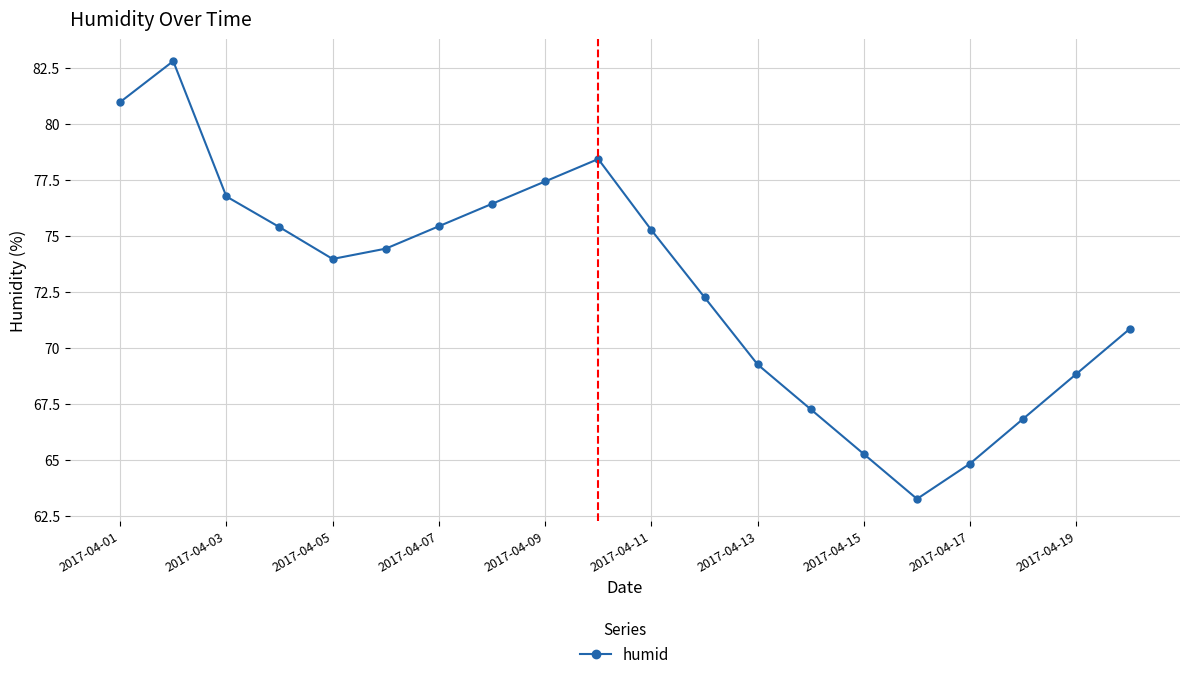

How many interior local peaks (higher than both neighbors) does the data have?

2